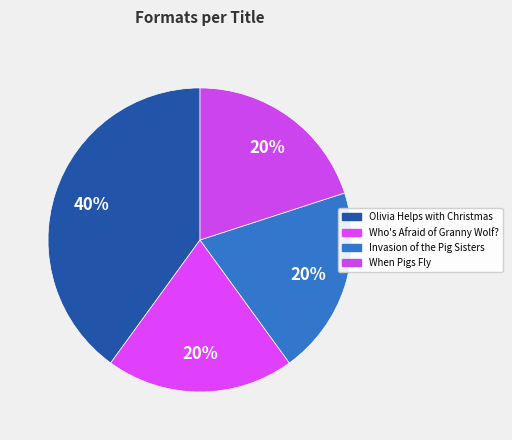

Which category has the biggest portion of the pie?

Olivia Helps with Christmas